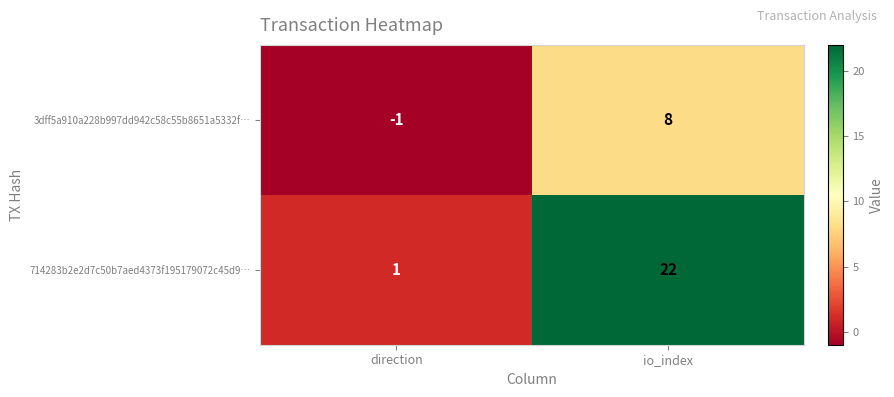

Is it true that 714283b2e2d7c50b7aed4373f195179072c45d9… equals 8 at io_index?

False